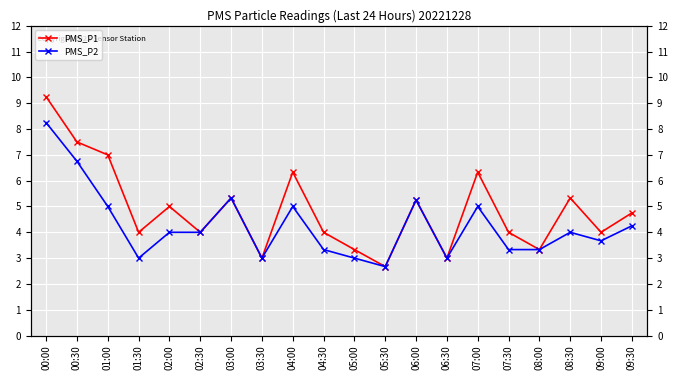

What is the sum of all PMS_P1 values?

97.4